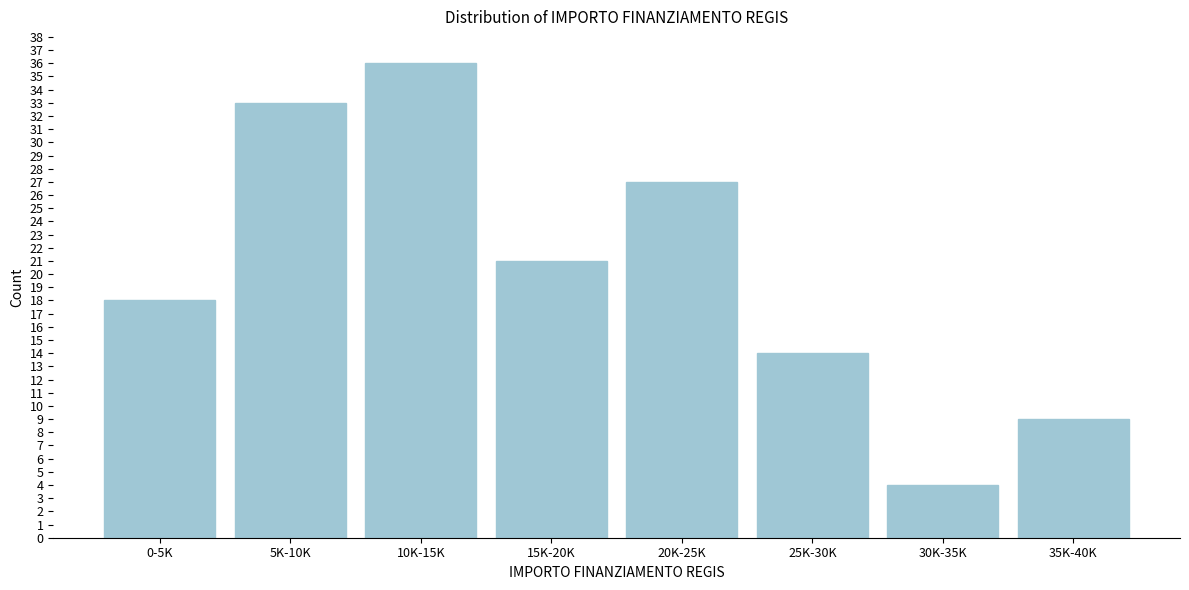

Reading left to right, what are all the values shown in this chart?

0-5K=18	5K-10K=33	10K-15K=36	15K-20K=21	20K-25K=27	25K-30K=14	30K-35K=4	35K-40K=9